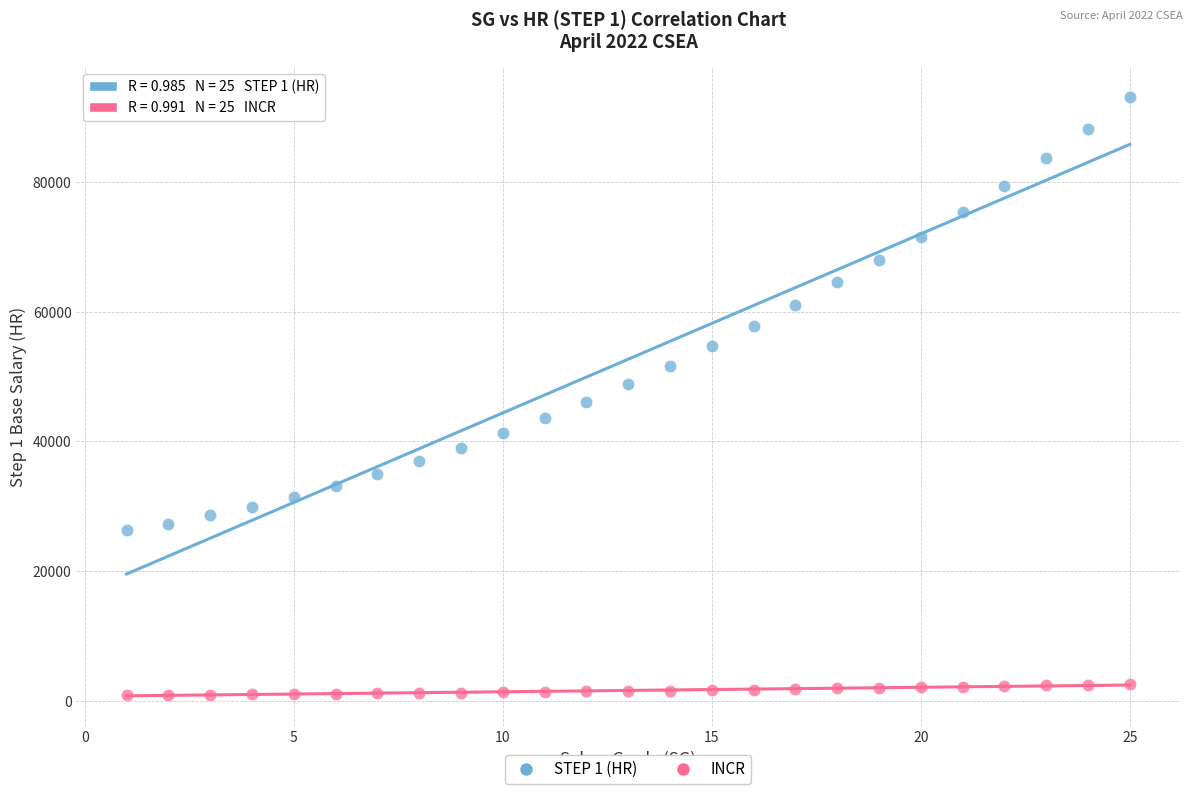

Which series reaches the maximum Y coordinate?

STEP 1 (HR)